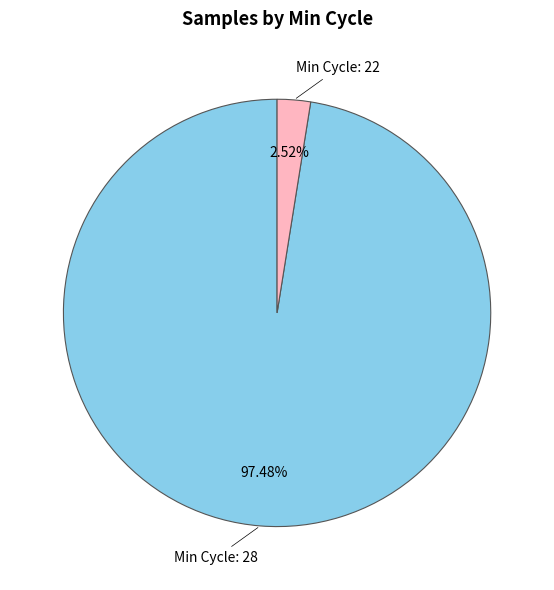

How many slices are in this pie chart?

2